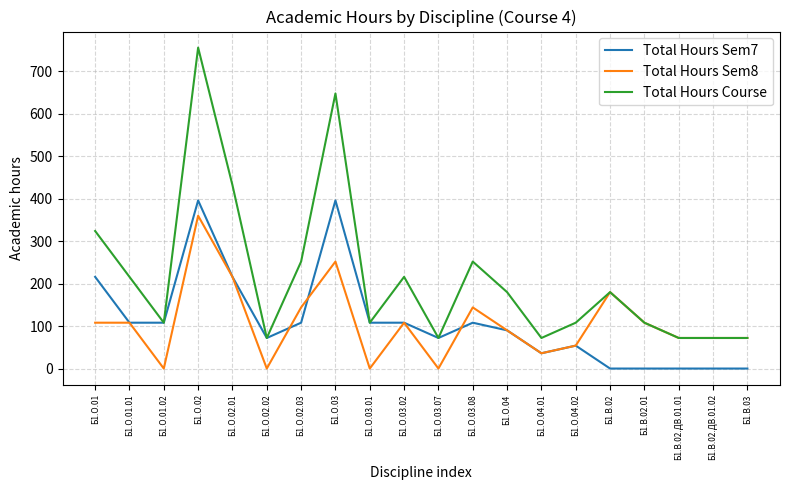

What is the approximate value of Total Hours Course at Б1.В.02.ДВ.01.02?

72